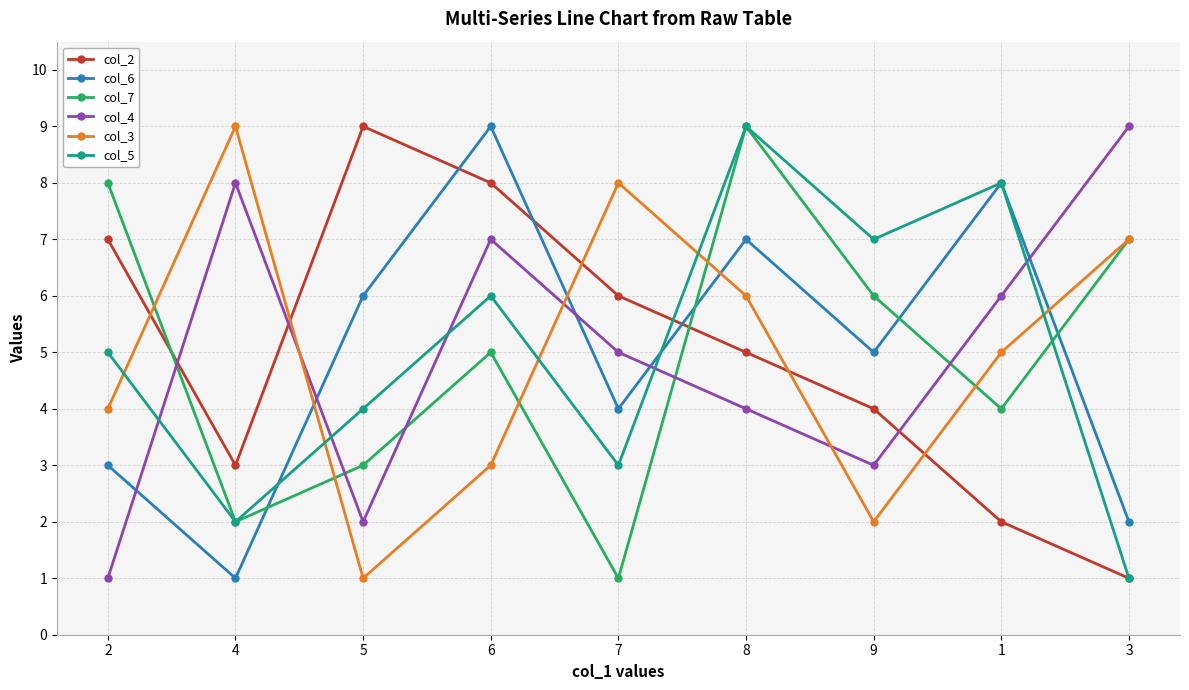

Which category has the highest value in the col_5 series?

8